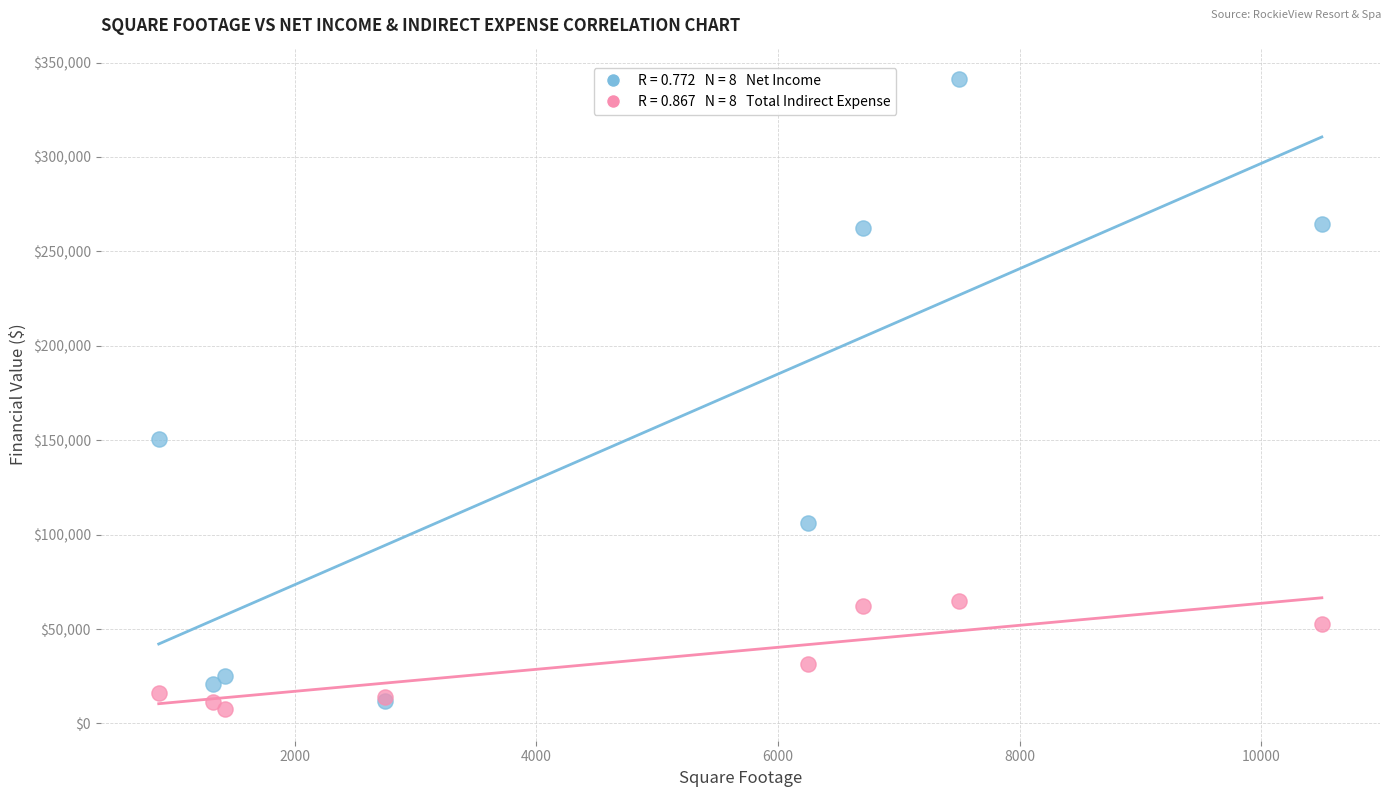

Across all series, what Y value is closest to 174367?

150470.9